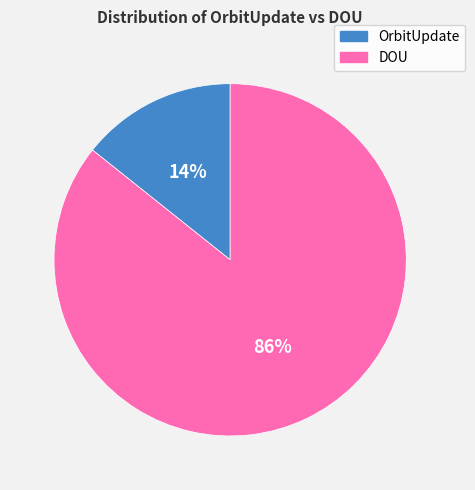

Does DOU account for over 50% of the chart?

Yes